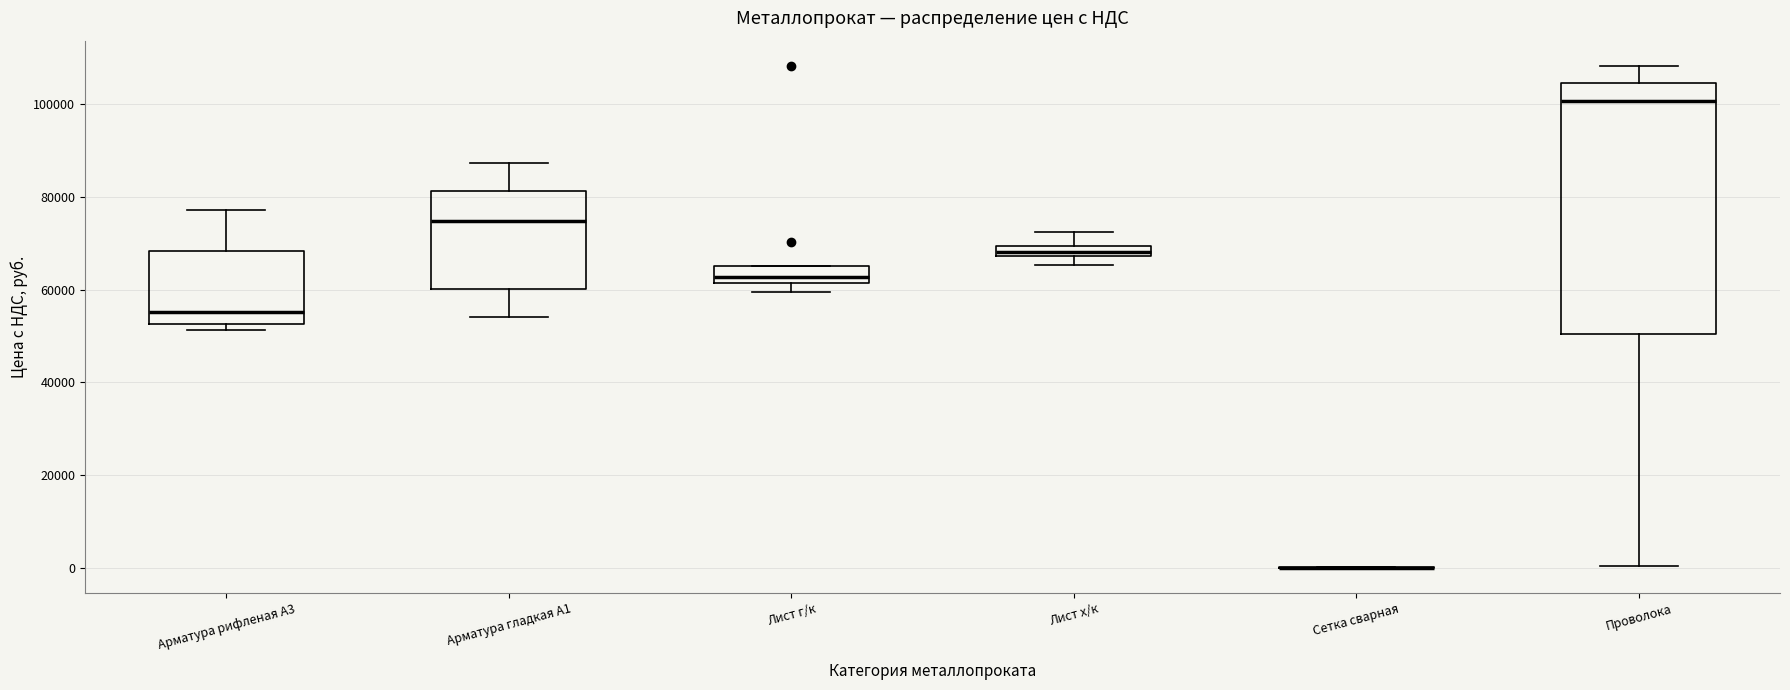

Where is the lower edge of the box for Арматура гладкая А1 on the y-axis? The values are not printed on the chart, so give them approximately, as read against the axis.

60000